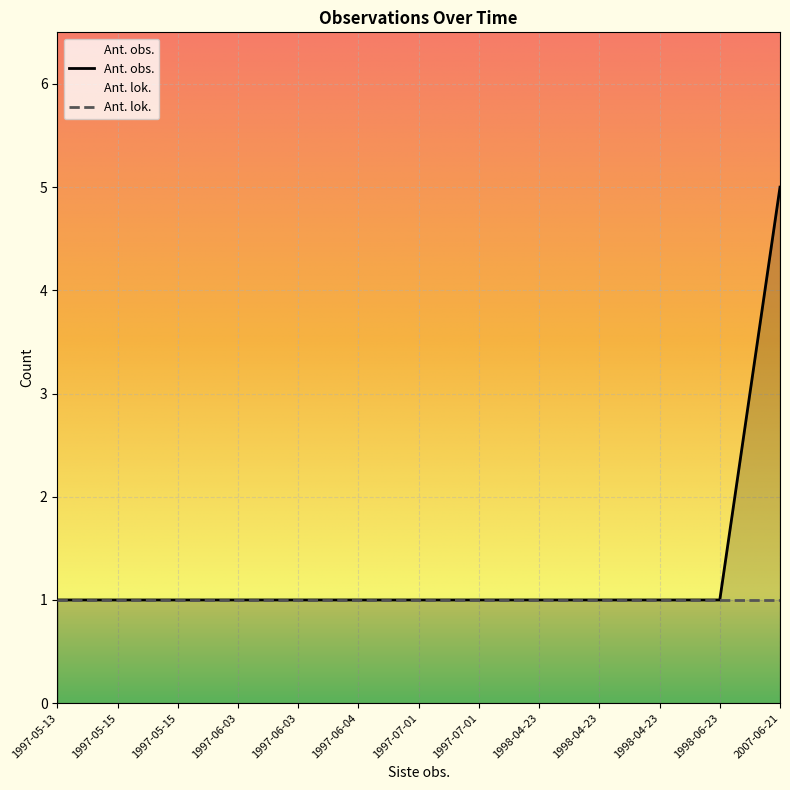

Count the number of data series in this chart.

2